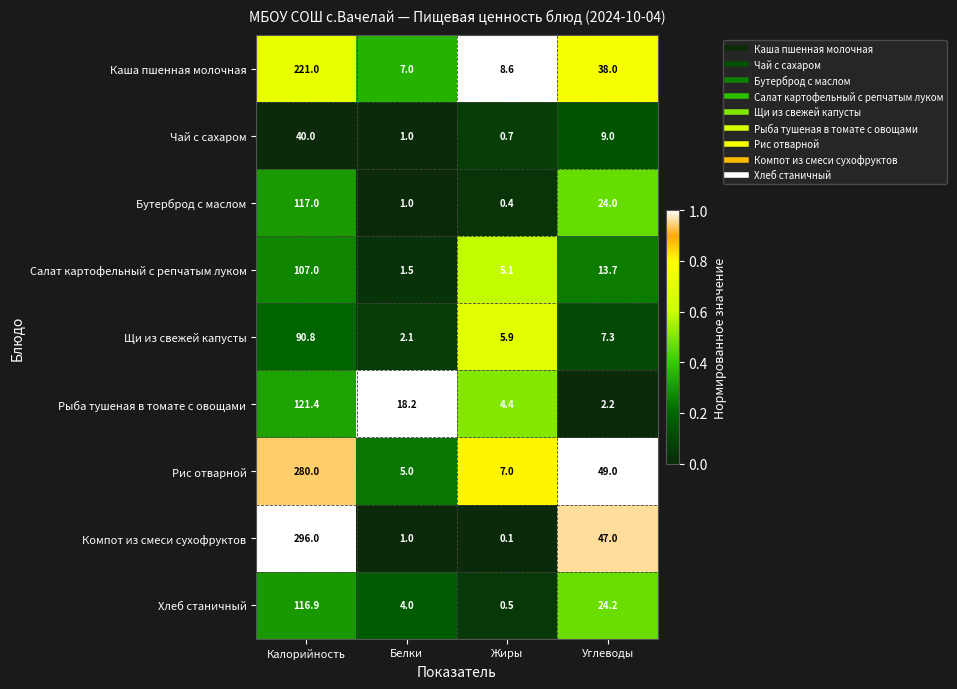

Which series has the widest spread of values?

Компот из смеси сухофруктов